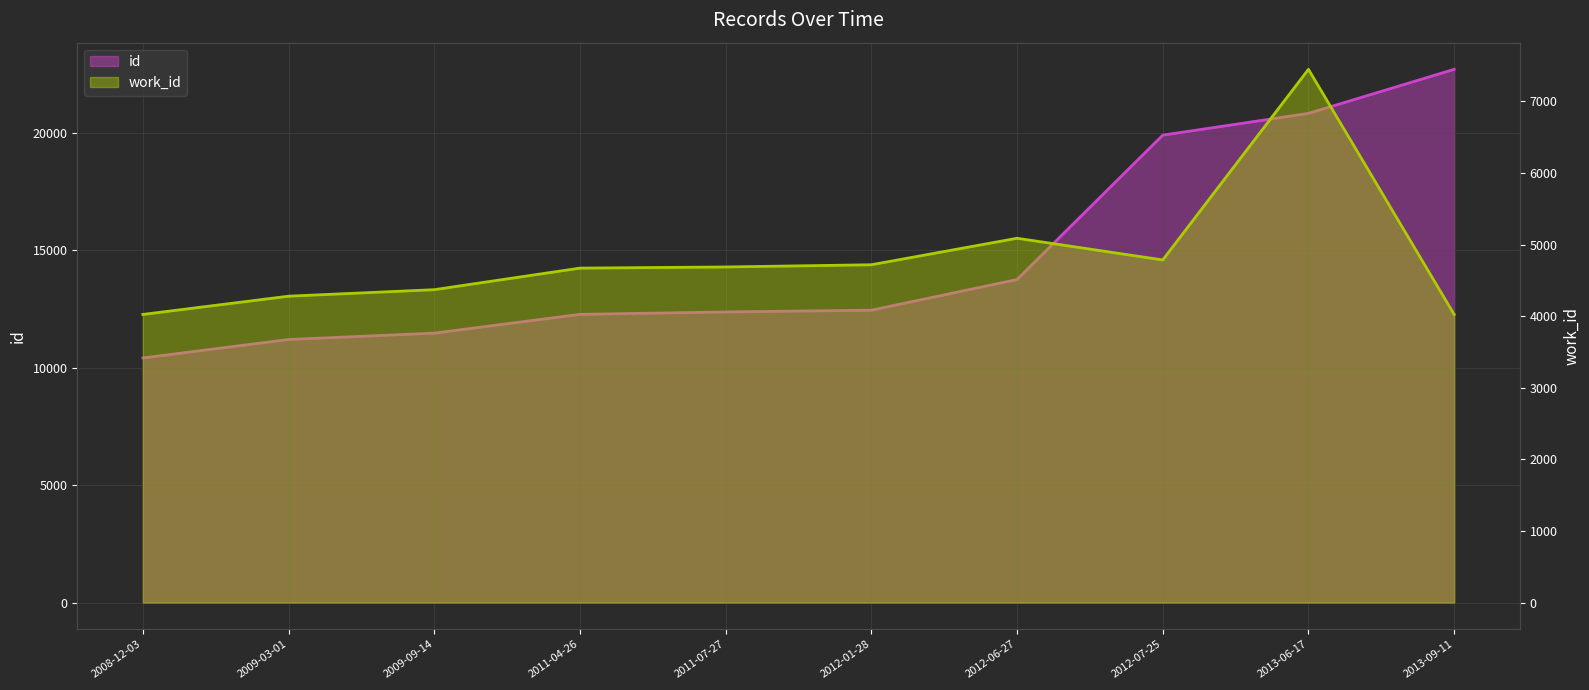

The work_id series shows 4785 at 2012-07-25. True or false?

True